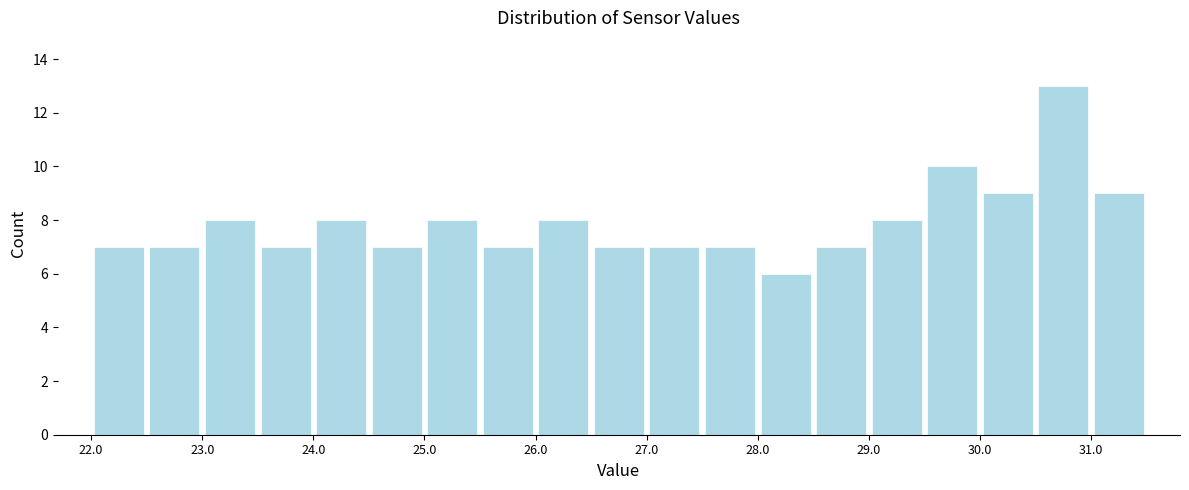

What is the height of the bar covering 25.0 to 25.5 on the x-axis? The values are not printed on the chart, so give them approximately, as read against the axis.

8